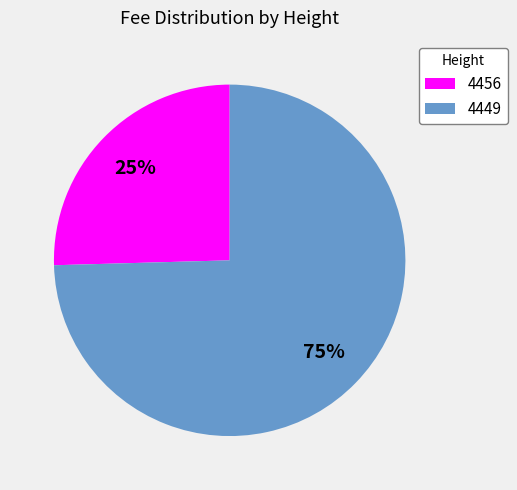

Is the sum of 4449 and 4456 greater than half?

Yes